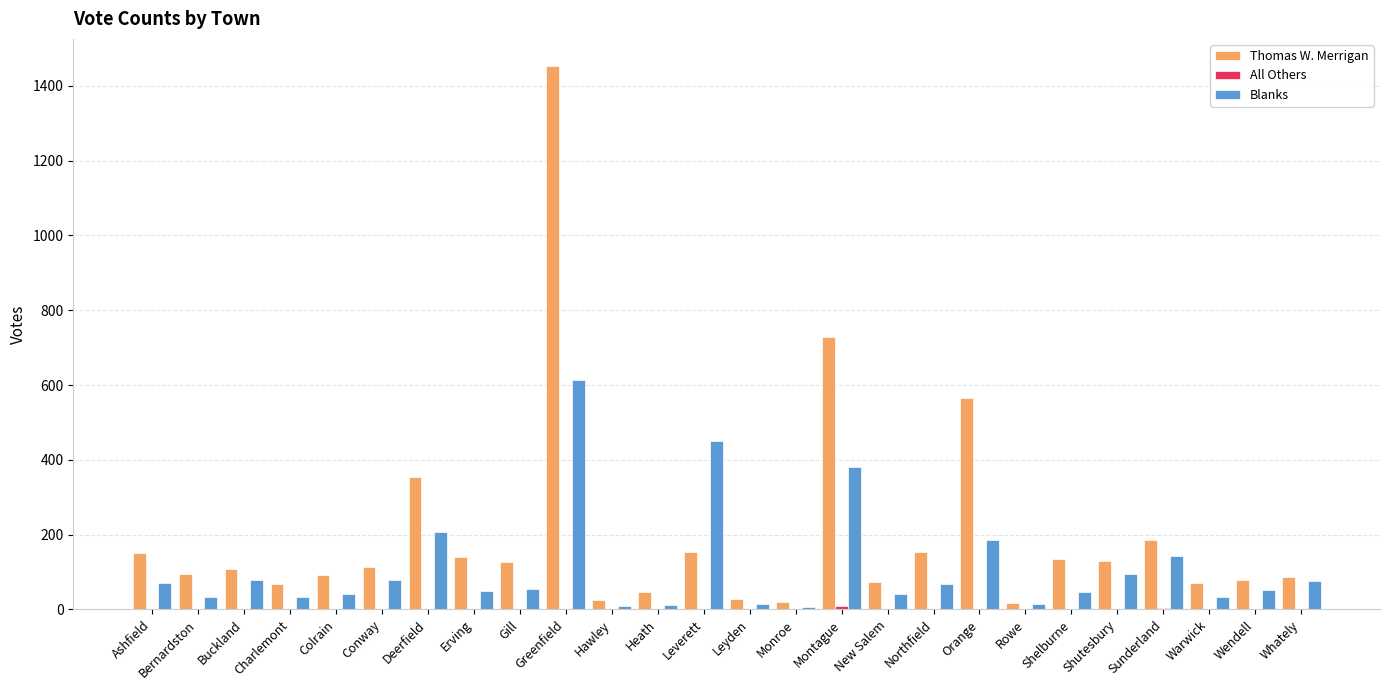

What is the total value across all series at New Salem?

115